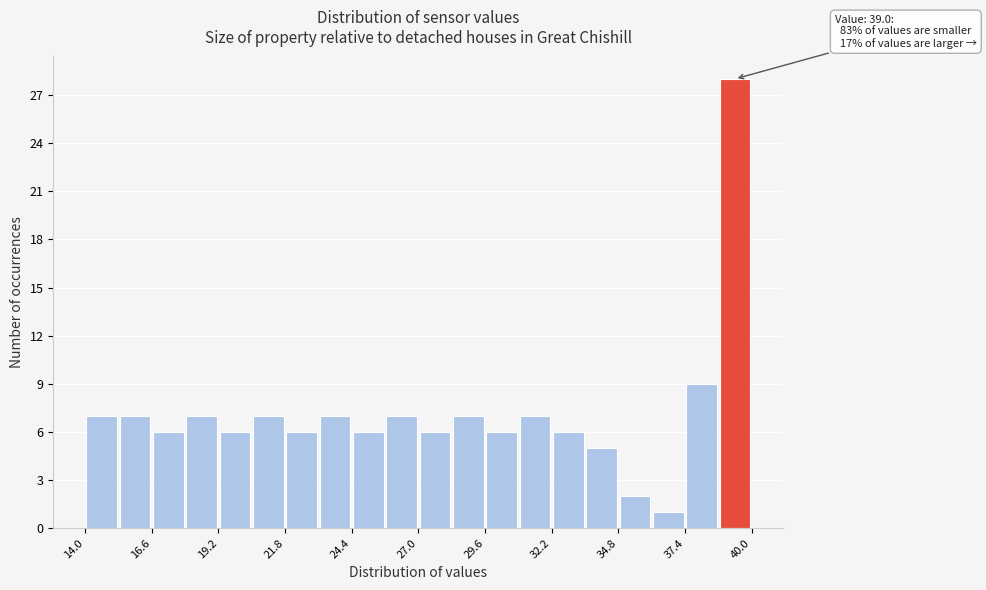

Read against the x-axis, roughly where is the centre of the tallest bar?

39.5